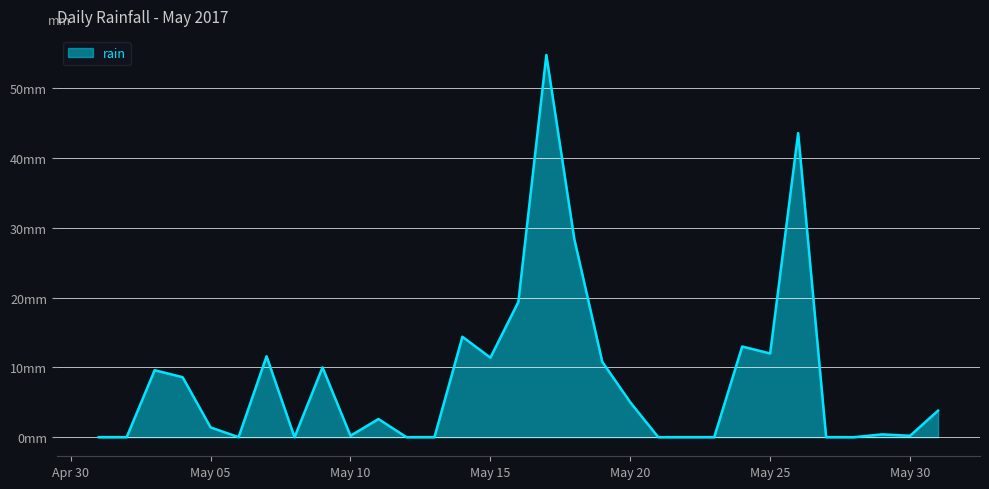

Which label corresponds to the smallest value in the chart?

2017-05-01